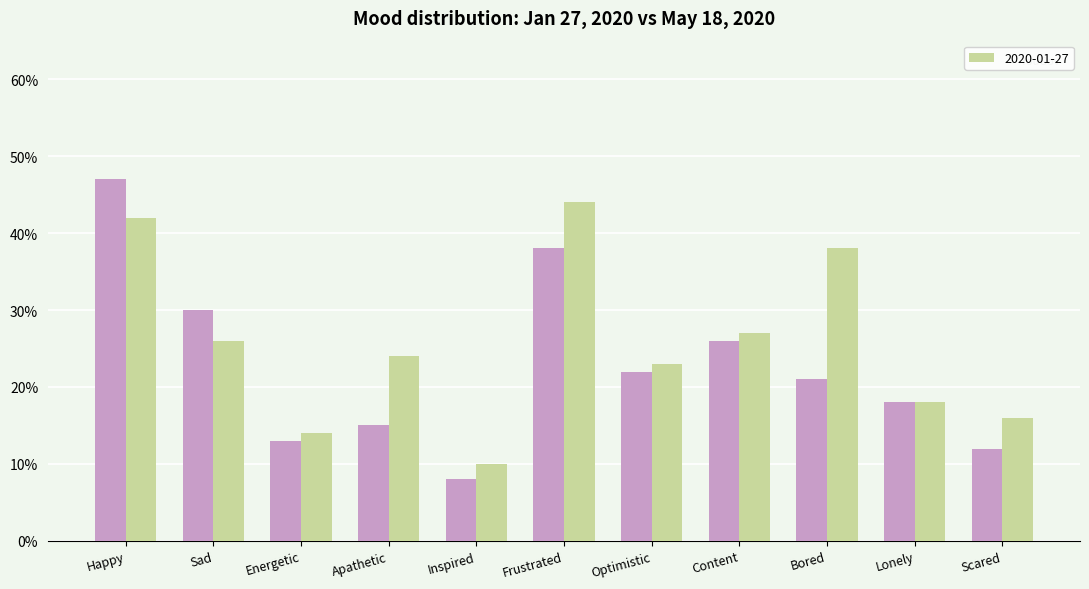

What position from the left is Apathetic?

4